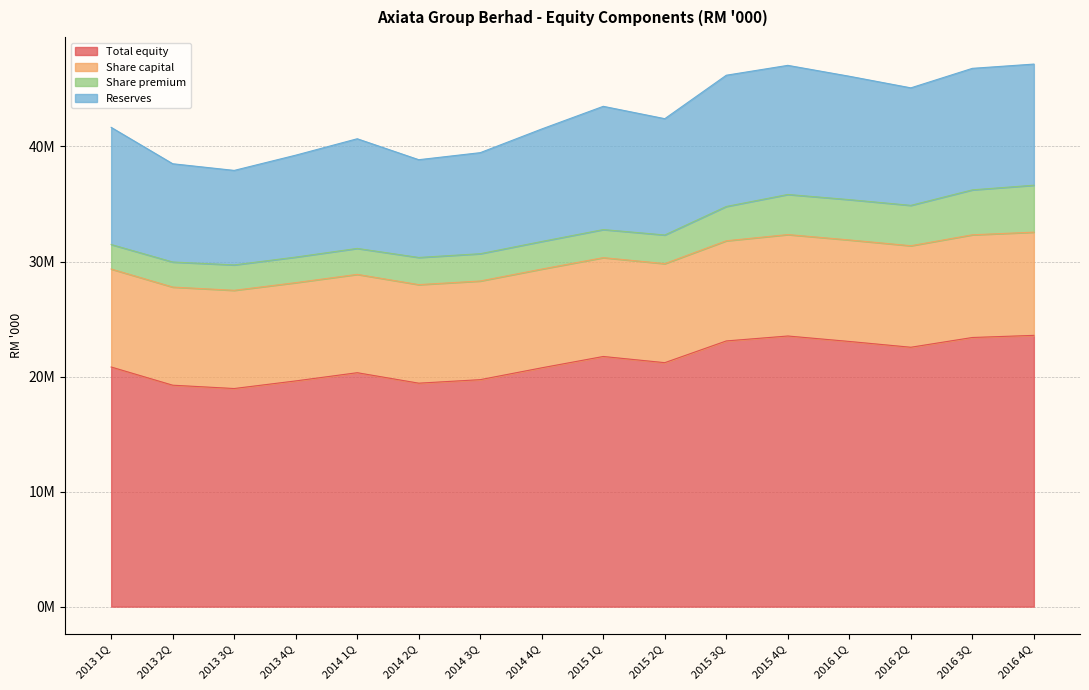

The value of Total equity at 2016 3Q is 36664663. True or false?

False